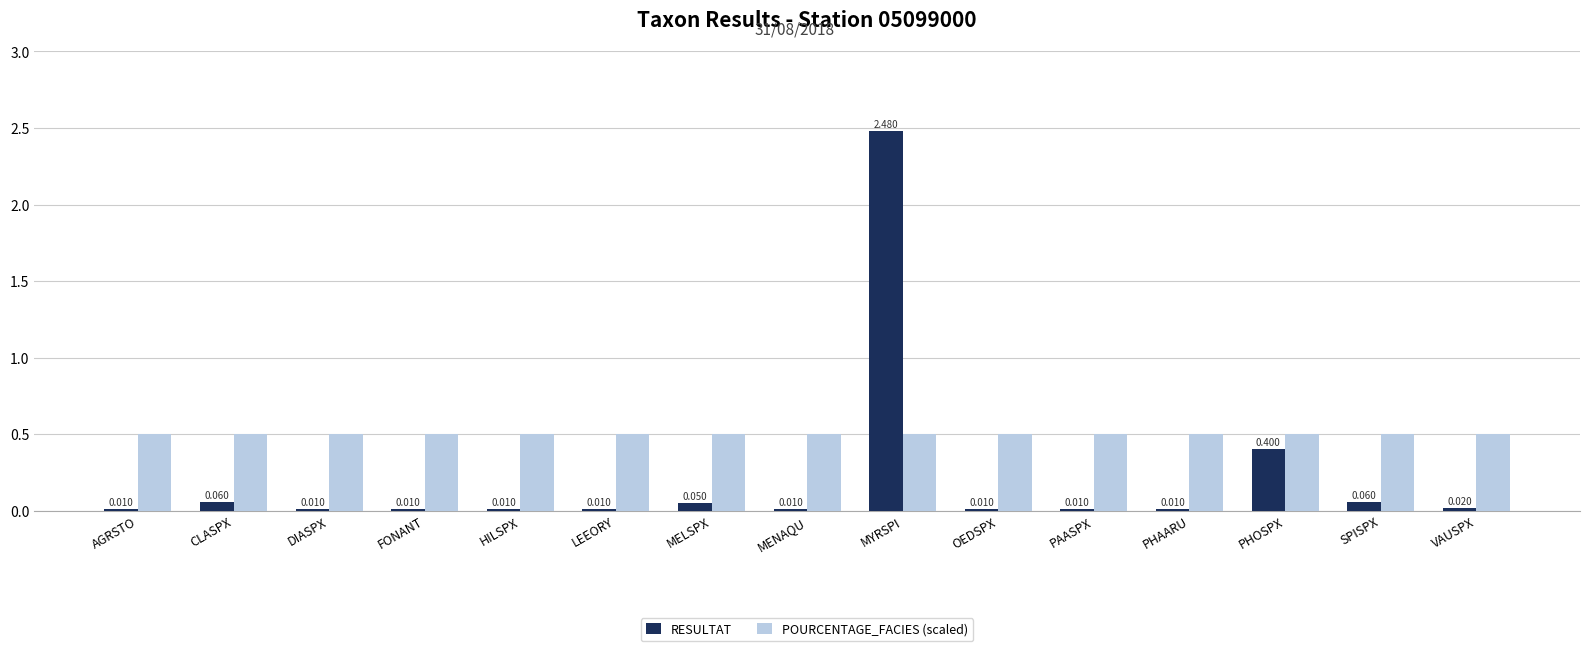

Which series has the largest total across all categories?

POURCENTAGE_FACIES (scaled)